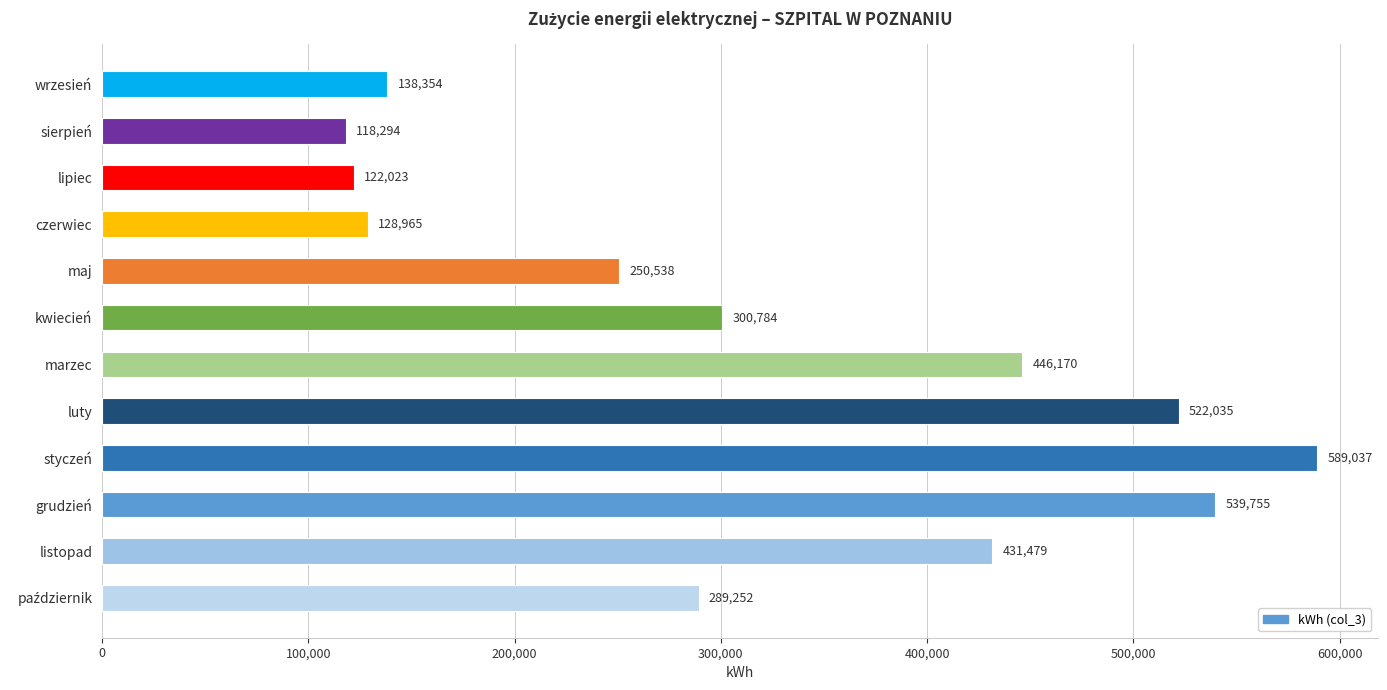

What is the approximate value at listopad, to the nearest 100?

431500